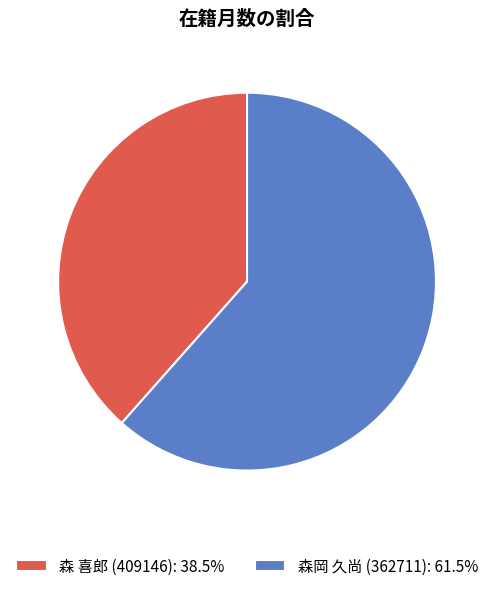

Which category has the smallest portion of the pie?

森 喜郎 (409146)